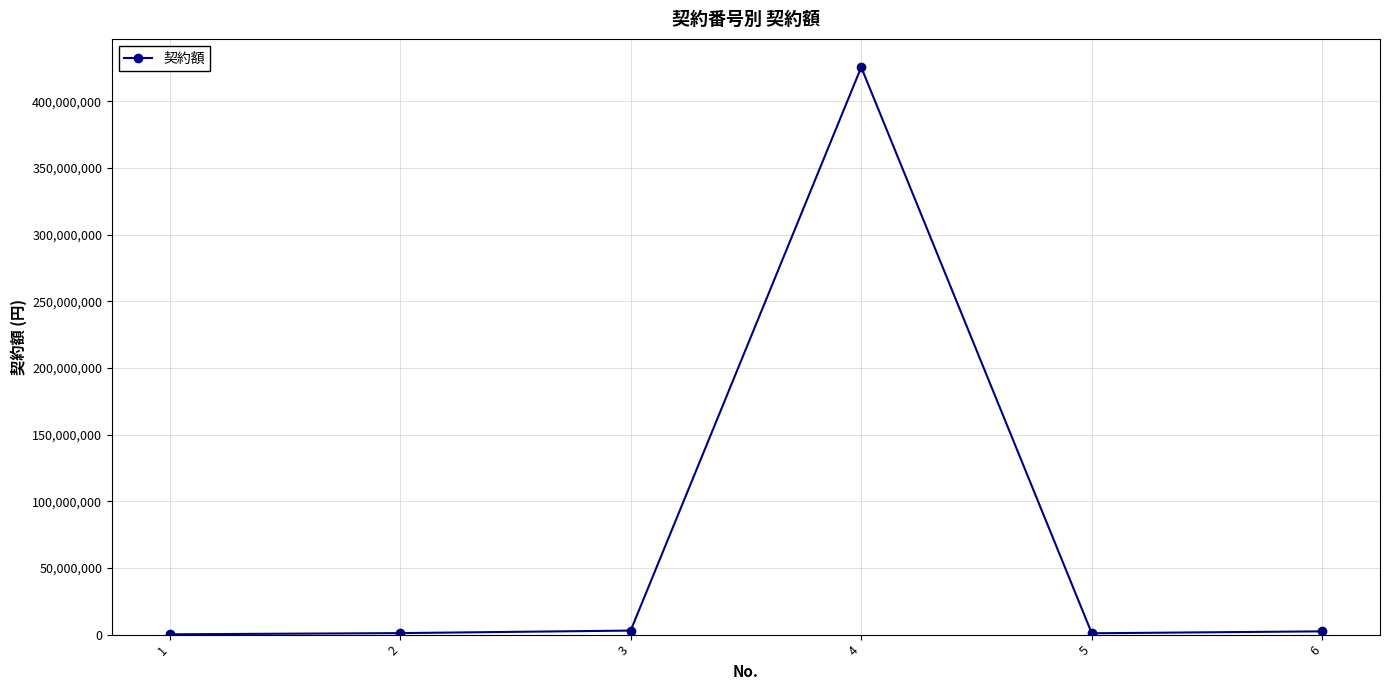

What is the ratio of the value at 2 to the value at 1?

5.5